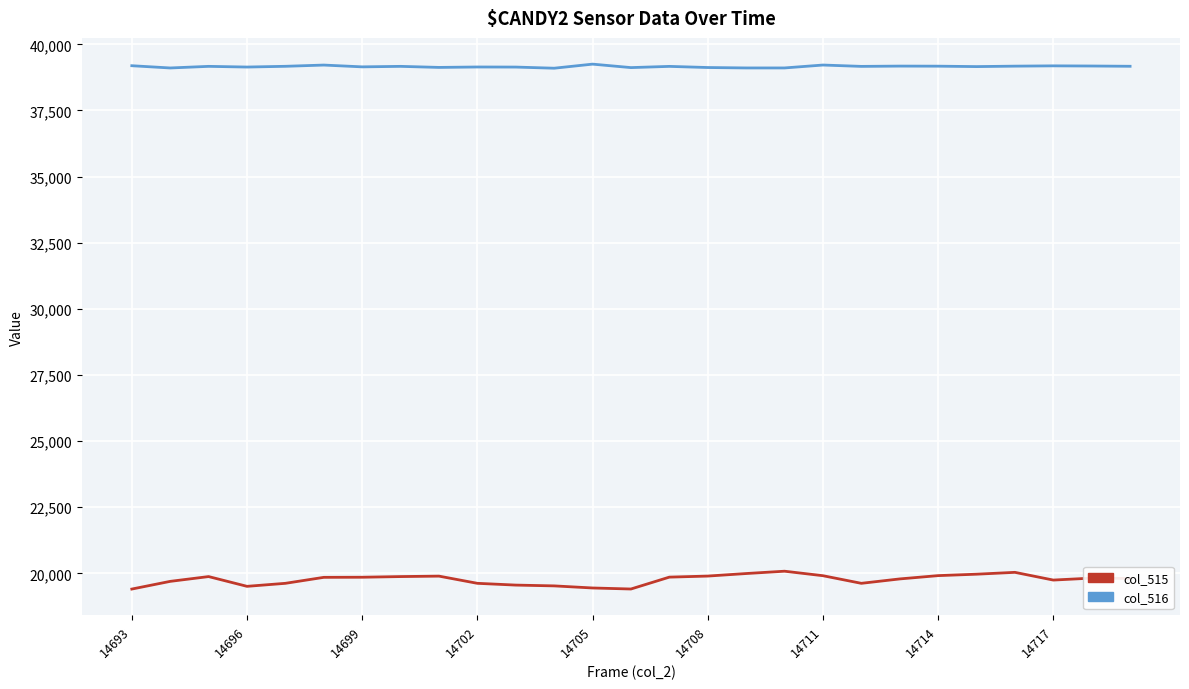

True or false: col_515 and col_516 intersect in this chart.

False